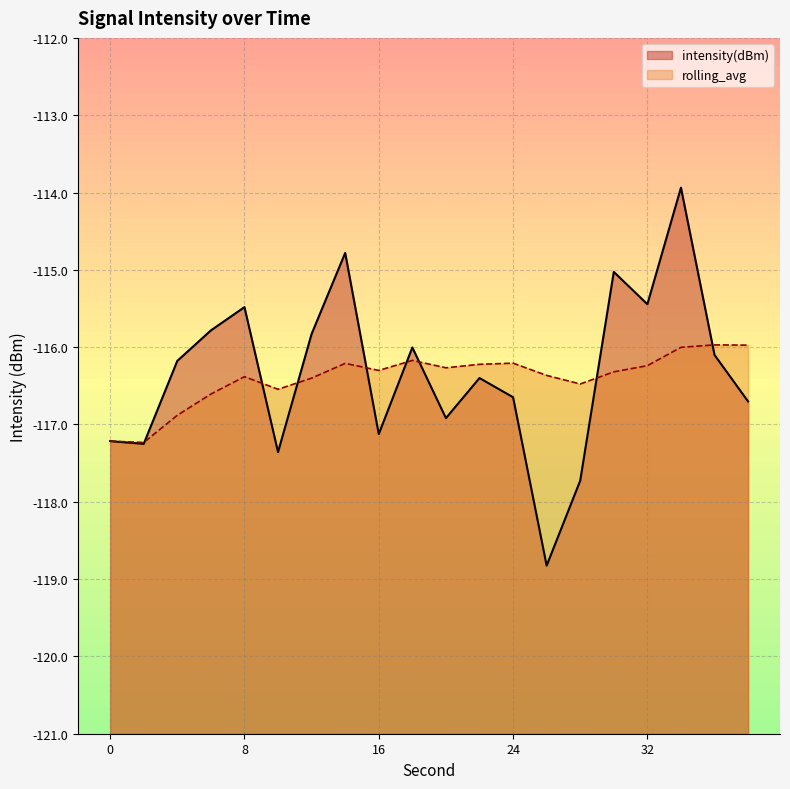

Which series ends up on top after the final intersection of rolling_avg and intensity(dBm)?

rolling_avg